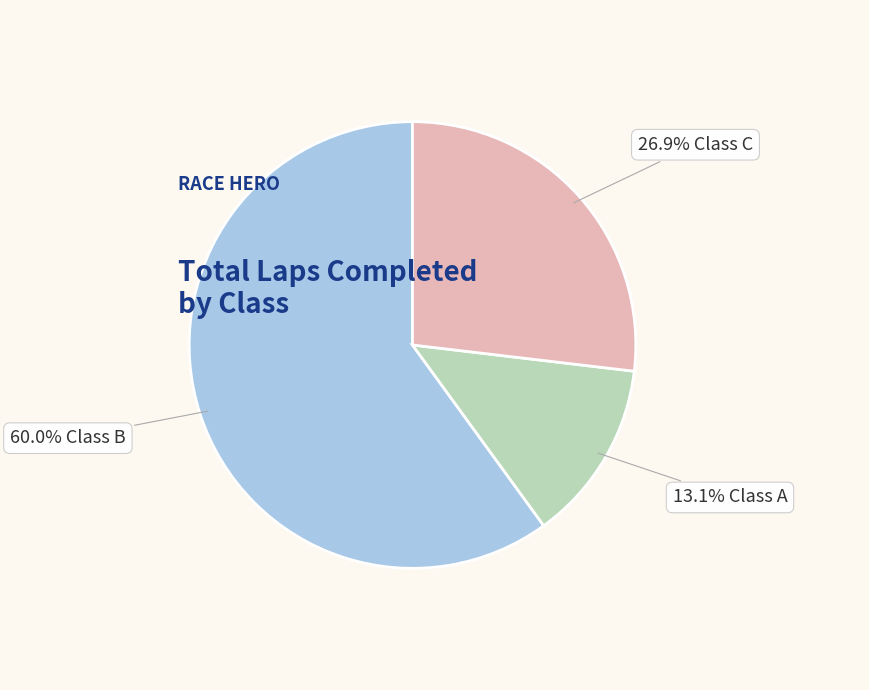

Is there any slice that represents more than half of the pie?

Yes